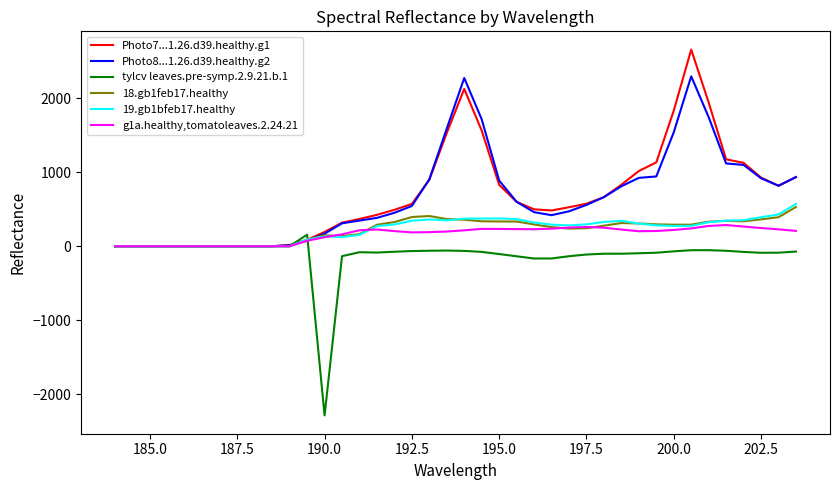

What is the maximum value shown in the chart?

2660.1